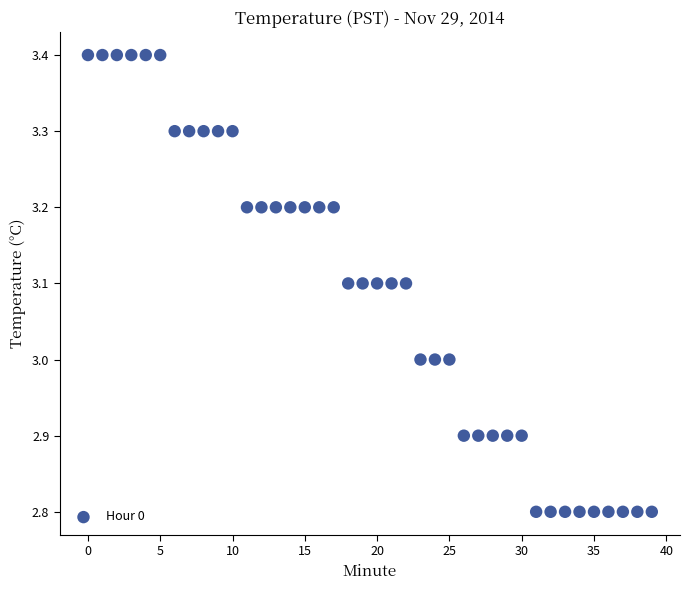

What is the range of Y values (max minus min)?

0.6